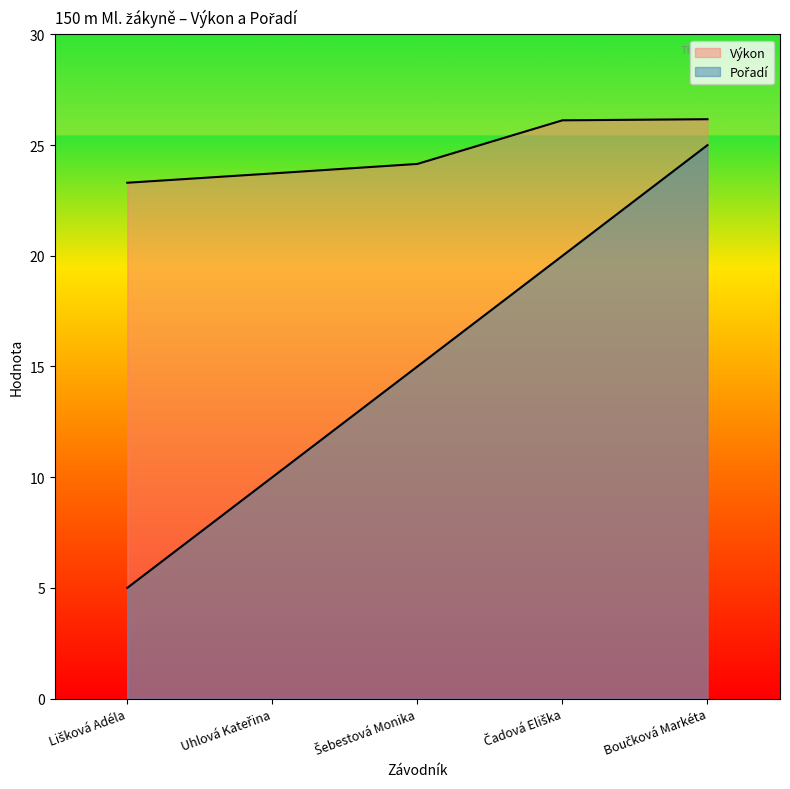

Count the Pořadí values in the range 10 to 20.

3